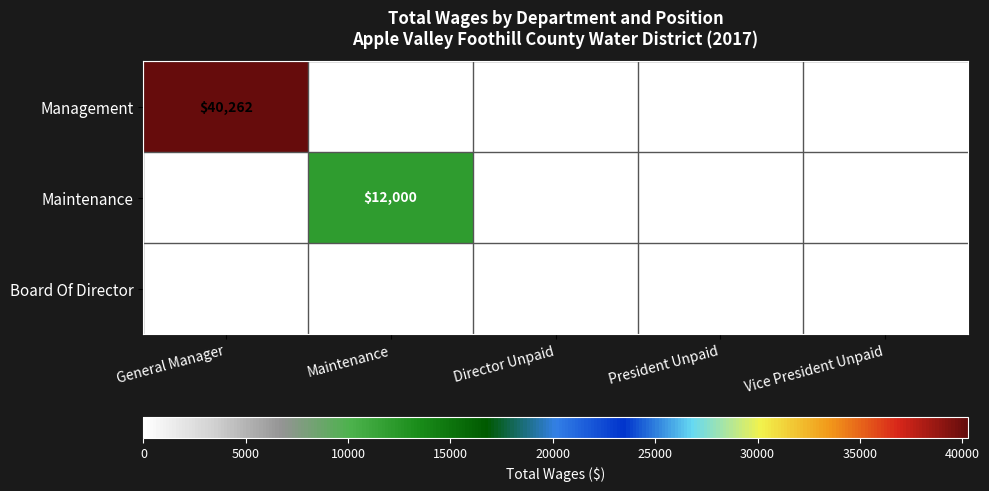

The Maintenance series shows 12000 at Maintenance. True or false?

True